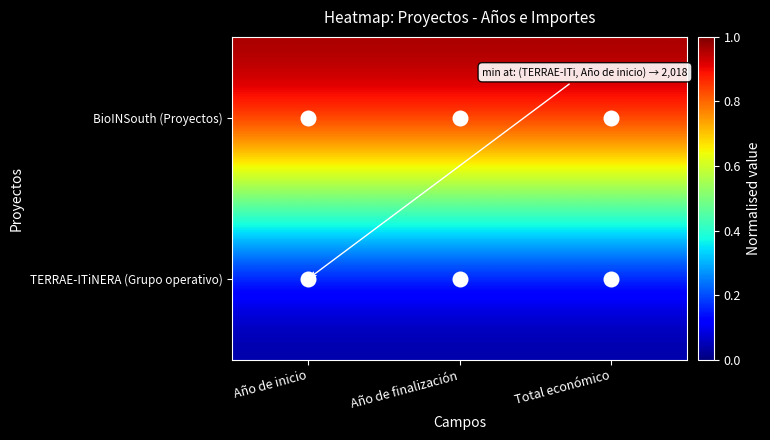

Reading left to right, transcribe all the data shown in this chart.

BioINSouth (Proyectos): Año de inicio=1	Año de finalización=1	Total económico=1
TERRAE-ITiNERA (Grupo operativo): Año de inicio=0	Año de finalización=0	Total económico=0